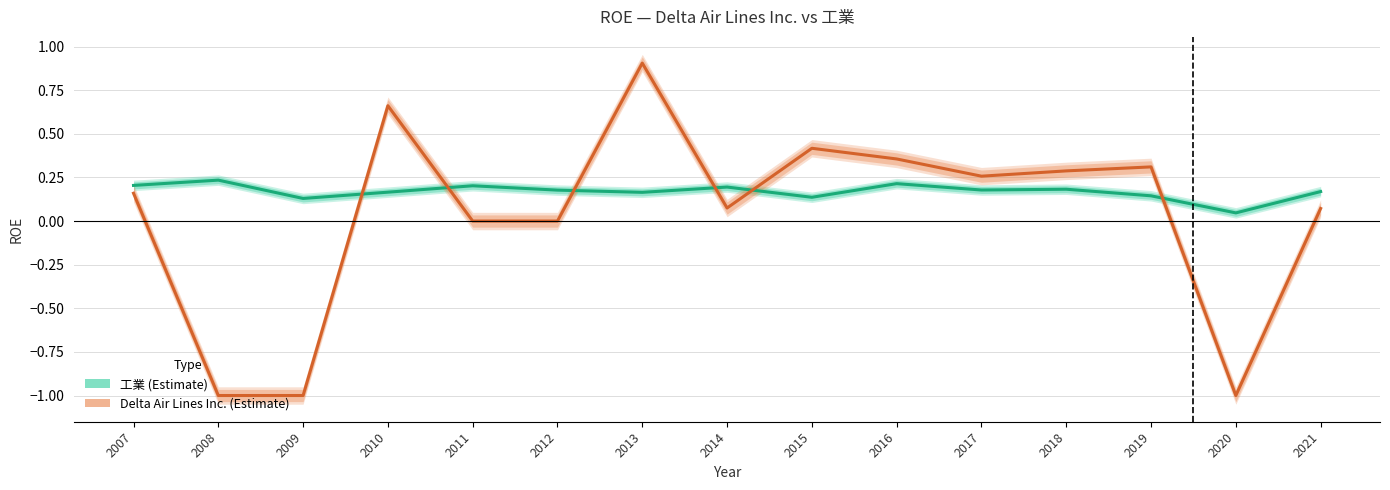

At how many categories does at least one series exceed 0?

15